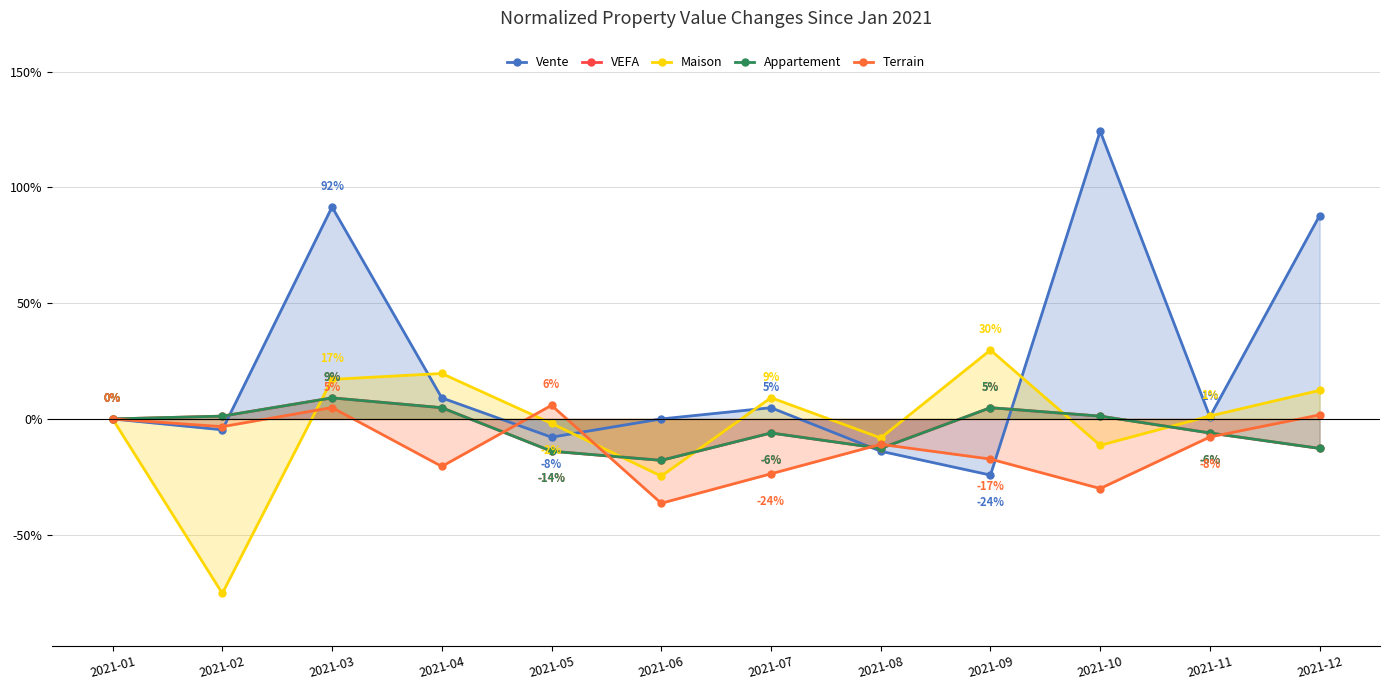

What is the difference between the maximum and second lowest values in the VEFA series?

23.0